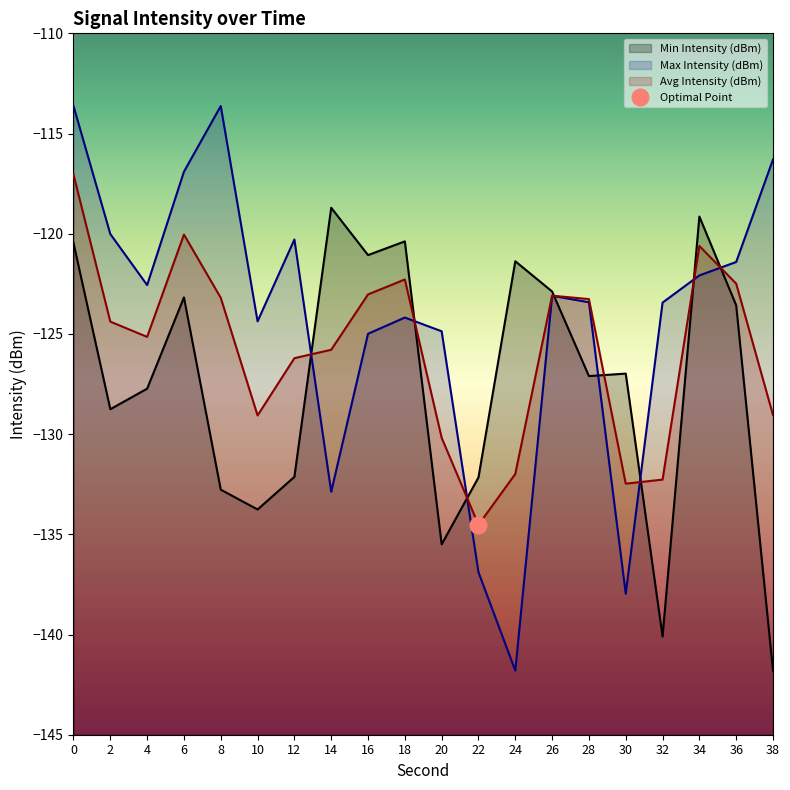

Between 16 and 12, which is larger?

16